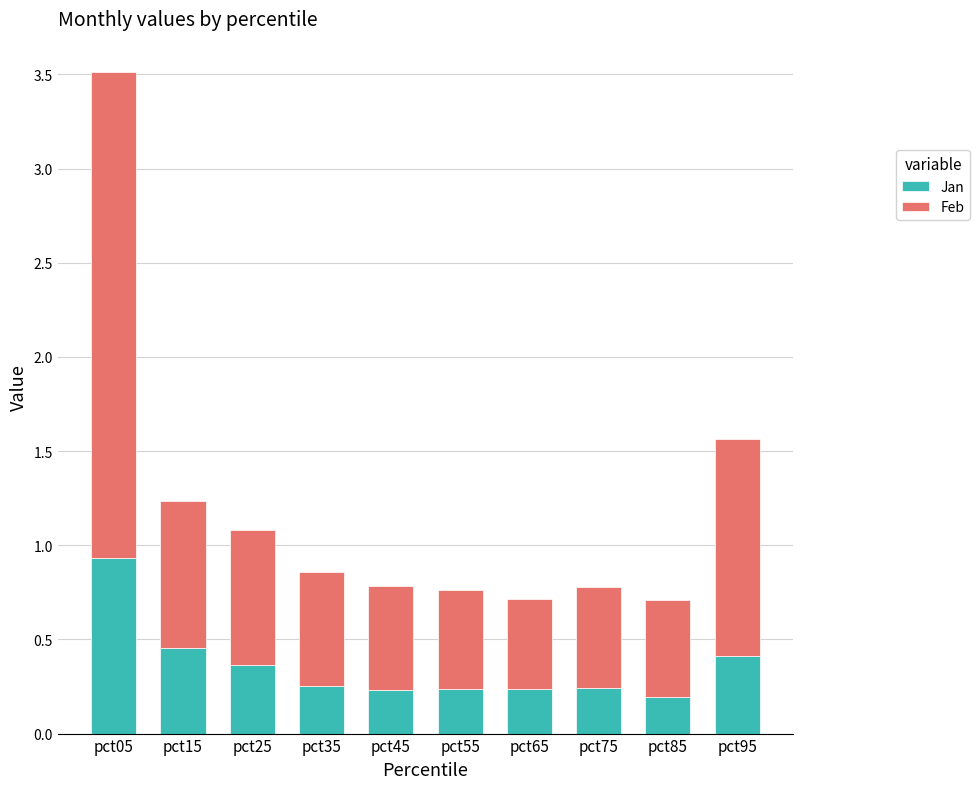

Are the bars horizontal?

No